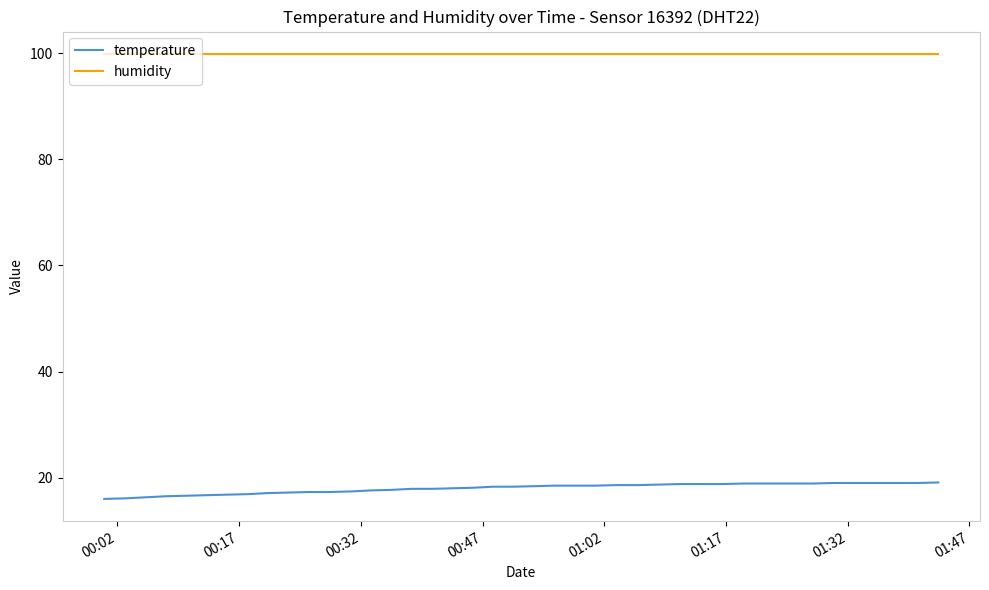

Which series has the widest spread of values?

temperature